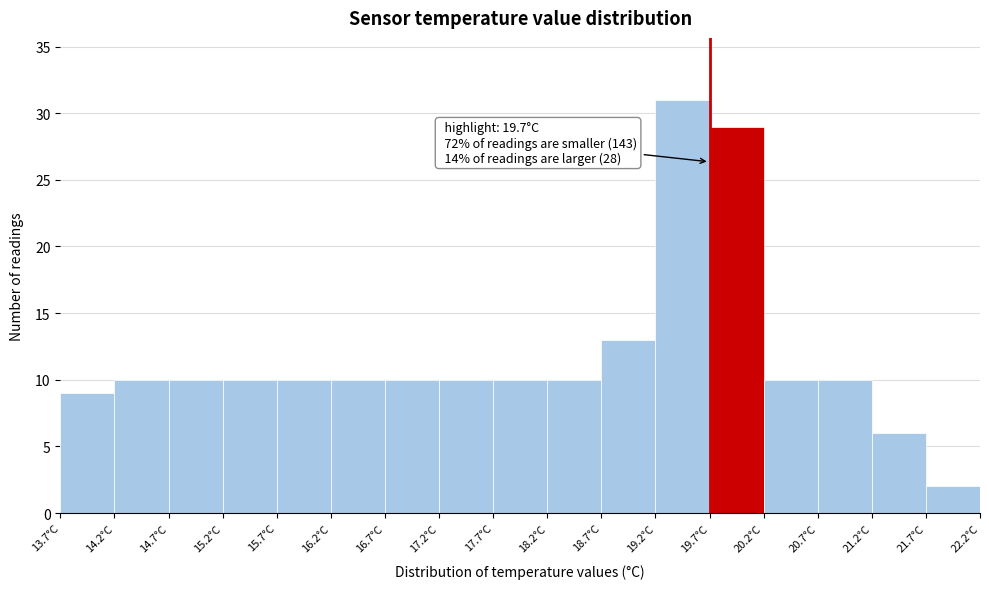

Which range on the x-axis has the tallest bar?

19.2 to 19.7